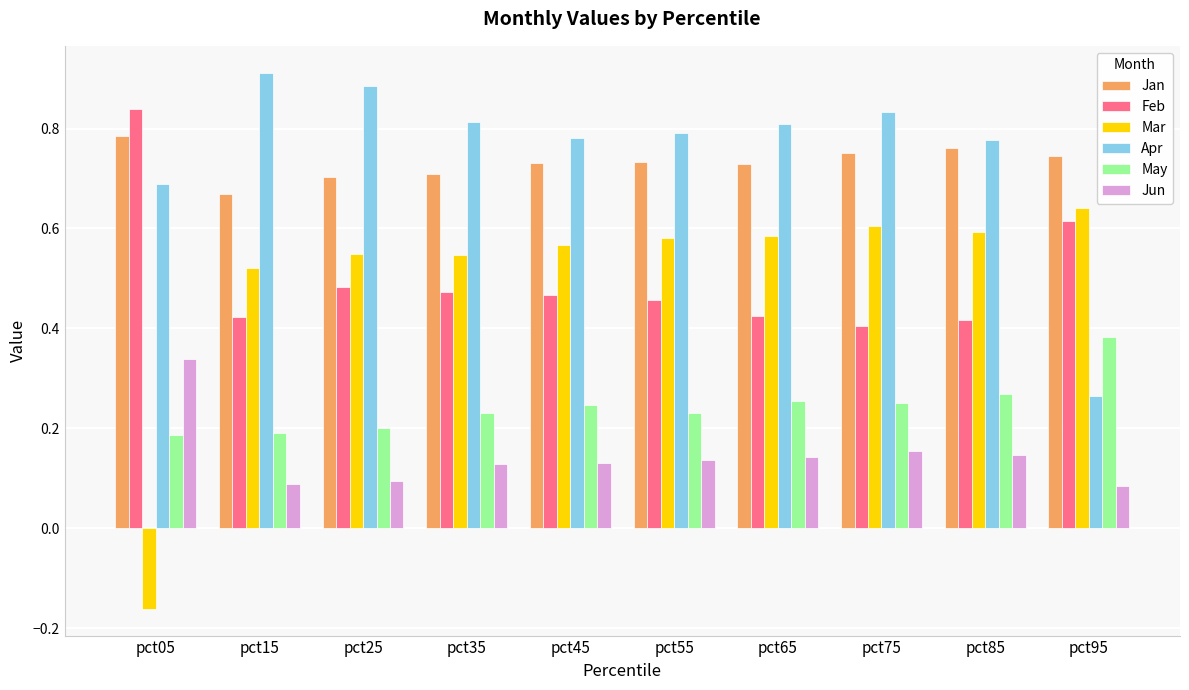

How many Apr values are between 0 and 1?

10